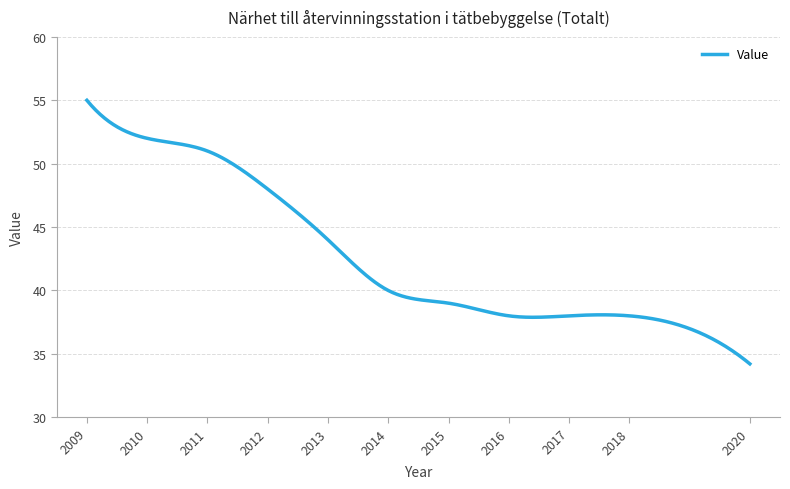

What is the smallest value displayed?

34.2